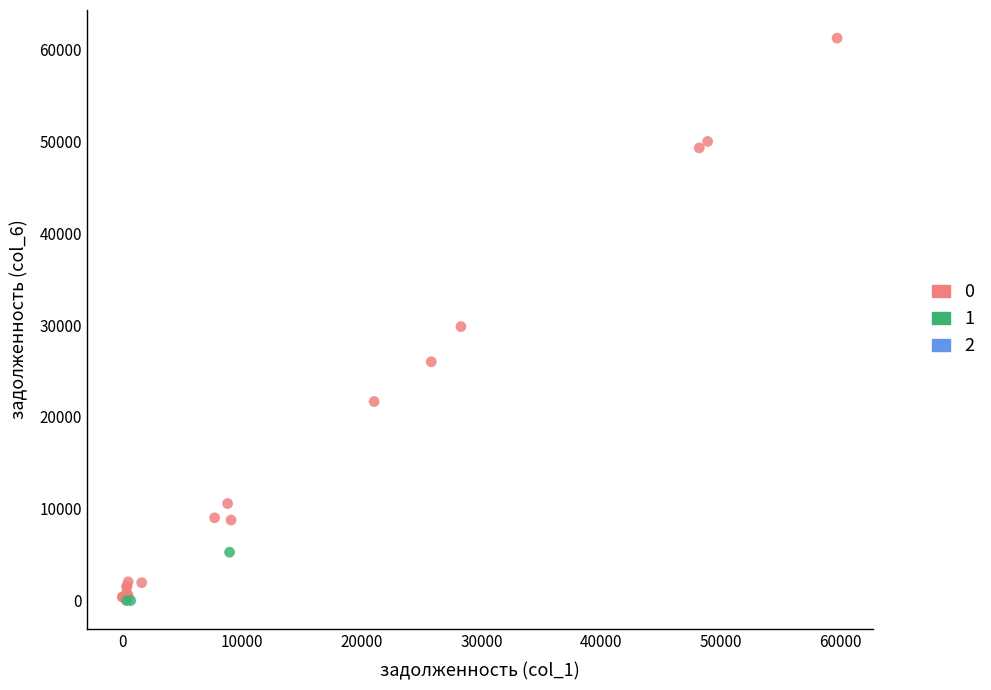

Which series has the largest Y range (max minus min)?

0